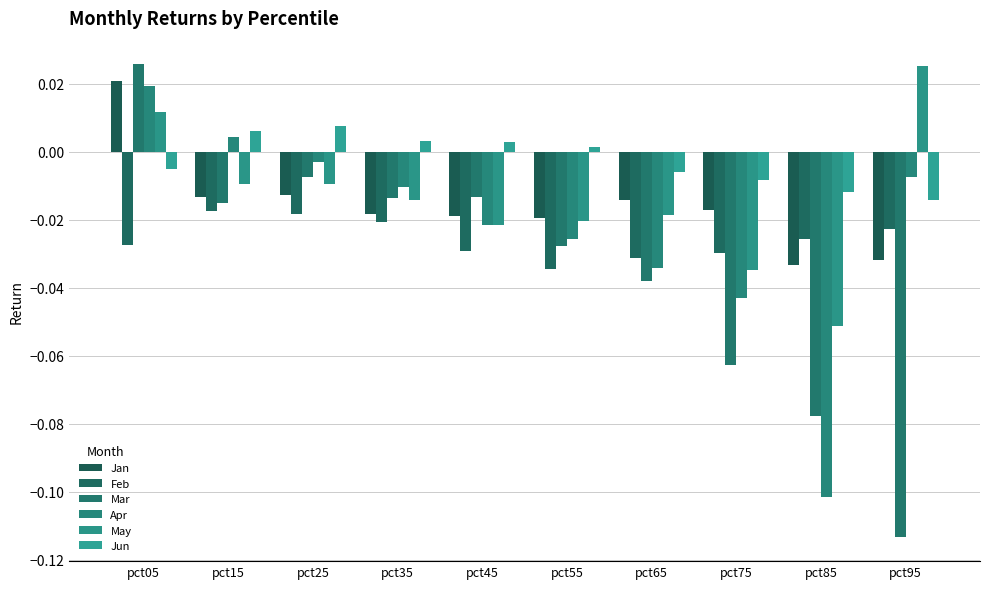

Between pct15 and pct95, which series saw the biggest shift?

Mar